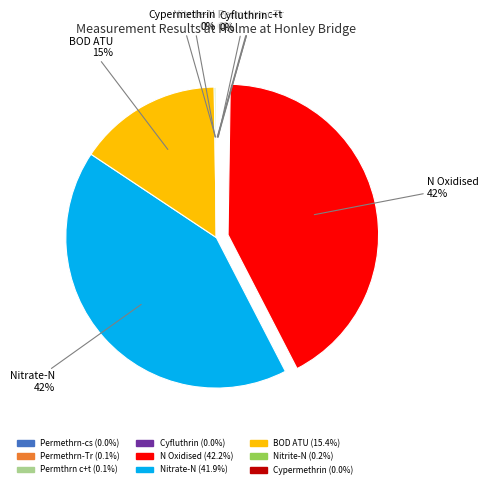

Is there any slice that represents more than half of the pie?

No